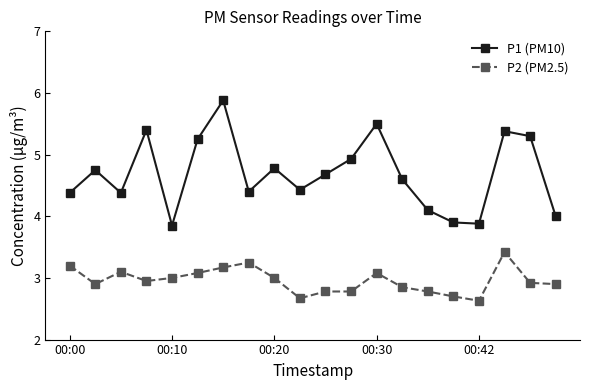

What are all the series names shown in the legend?

P1 (PM10), P2 (PM2.5)